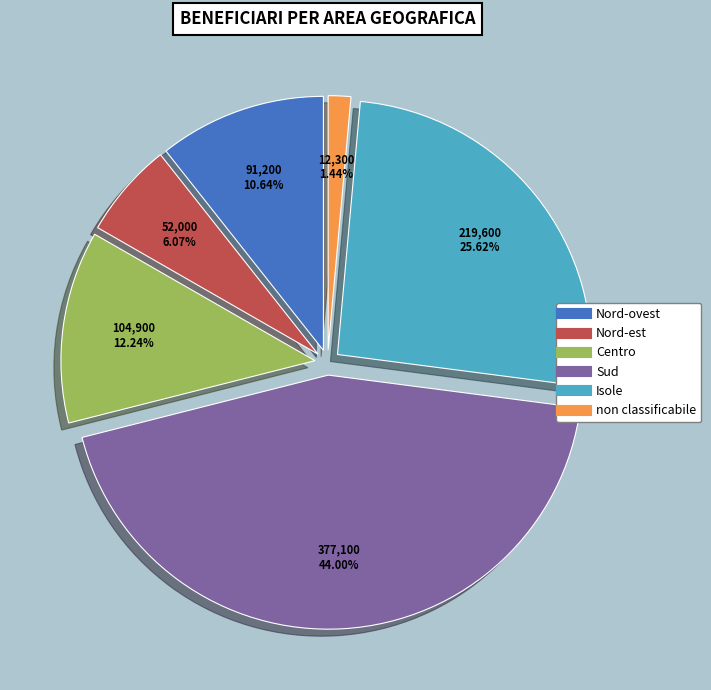

Between non classificabile and Nord-ovest, which is larger?

Nord-ovest